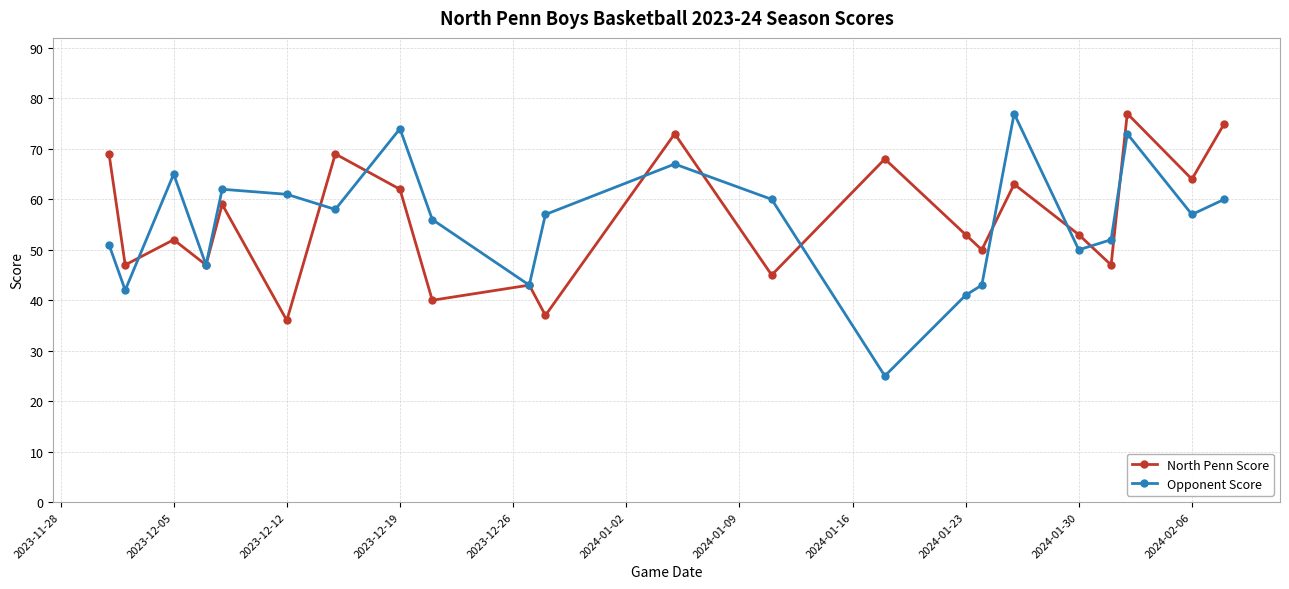

What is the minimum value for Opponent Score?

25